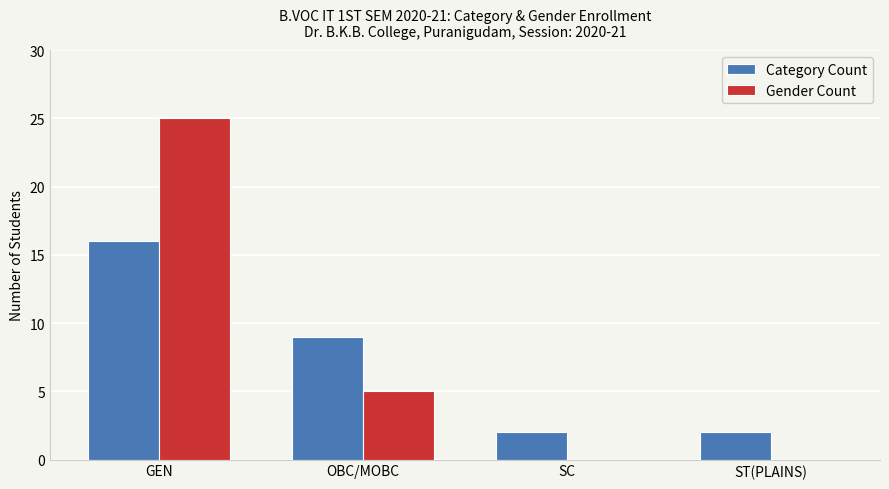

What is the total value across all series at GEN?

41